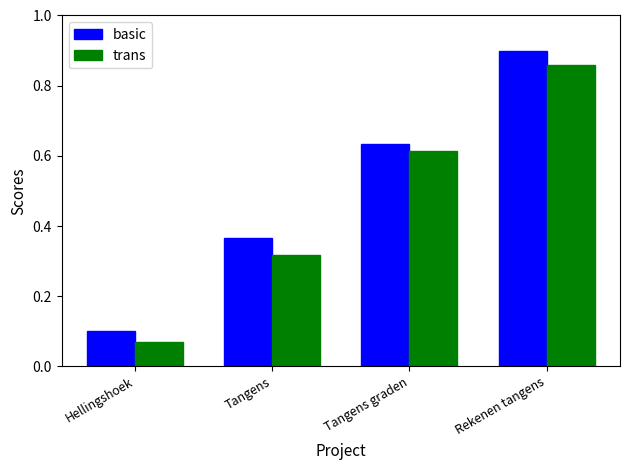

Rank the categories by basic value from lowest to highest.

Hellingshoek, Tangens, Tangens graden, Rekenen tangens